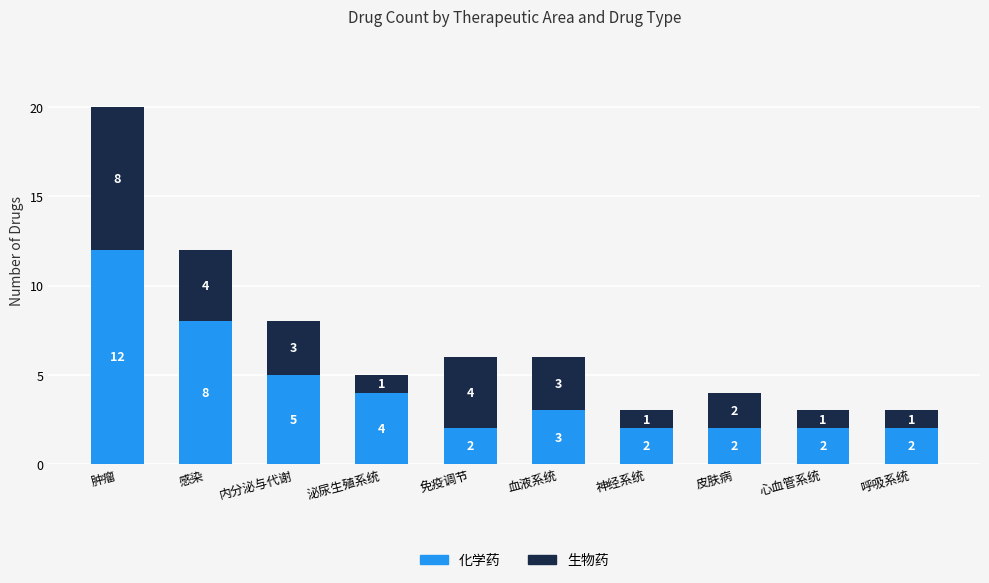

The 化学药 series shows 2 at 神经系统. True or false?

True